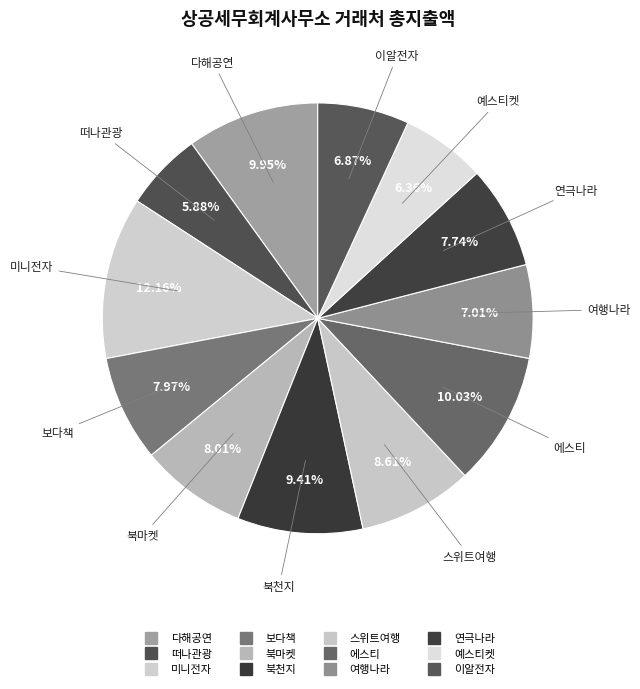

Approximately how many times larger is the value at 북마켓 compared to 예스티켓?

1.3